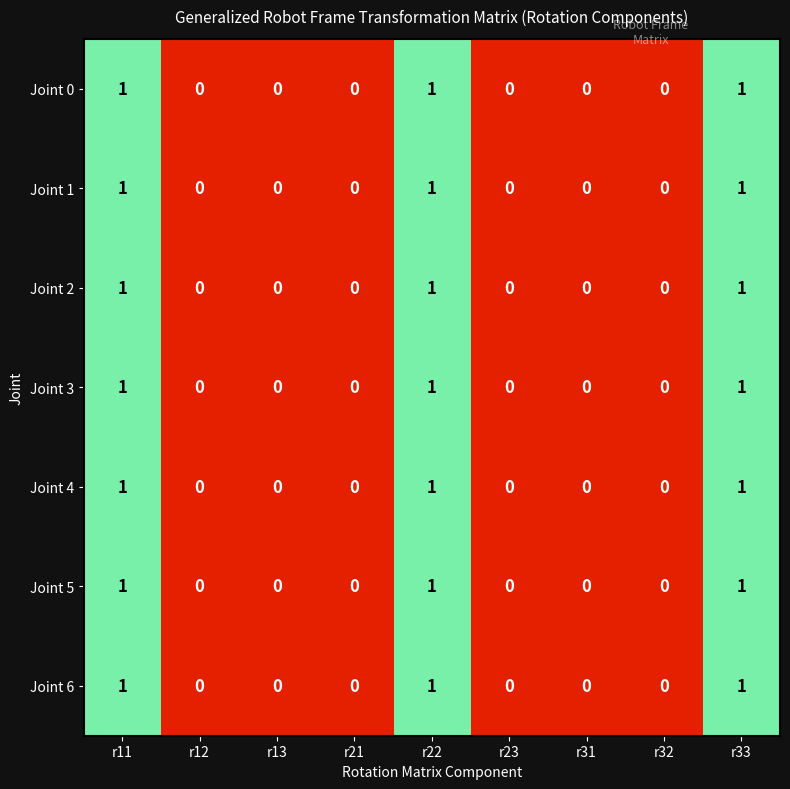

True or false: Joint 4 has a value of 1 at r22.

True